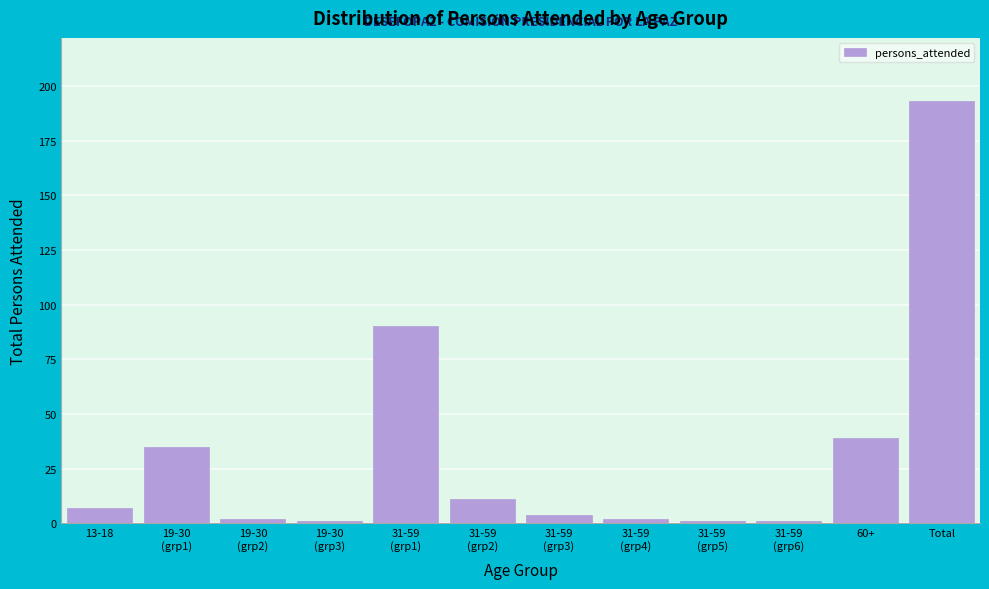

Reading left to right, what are all the values shown in this chart?

7	35	2	1	90	11	4	2	1	1	39	193